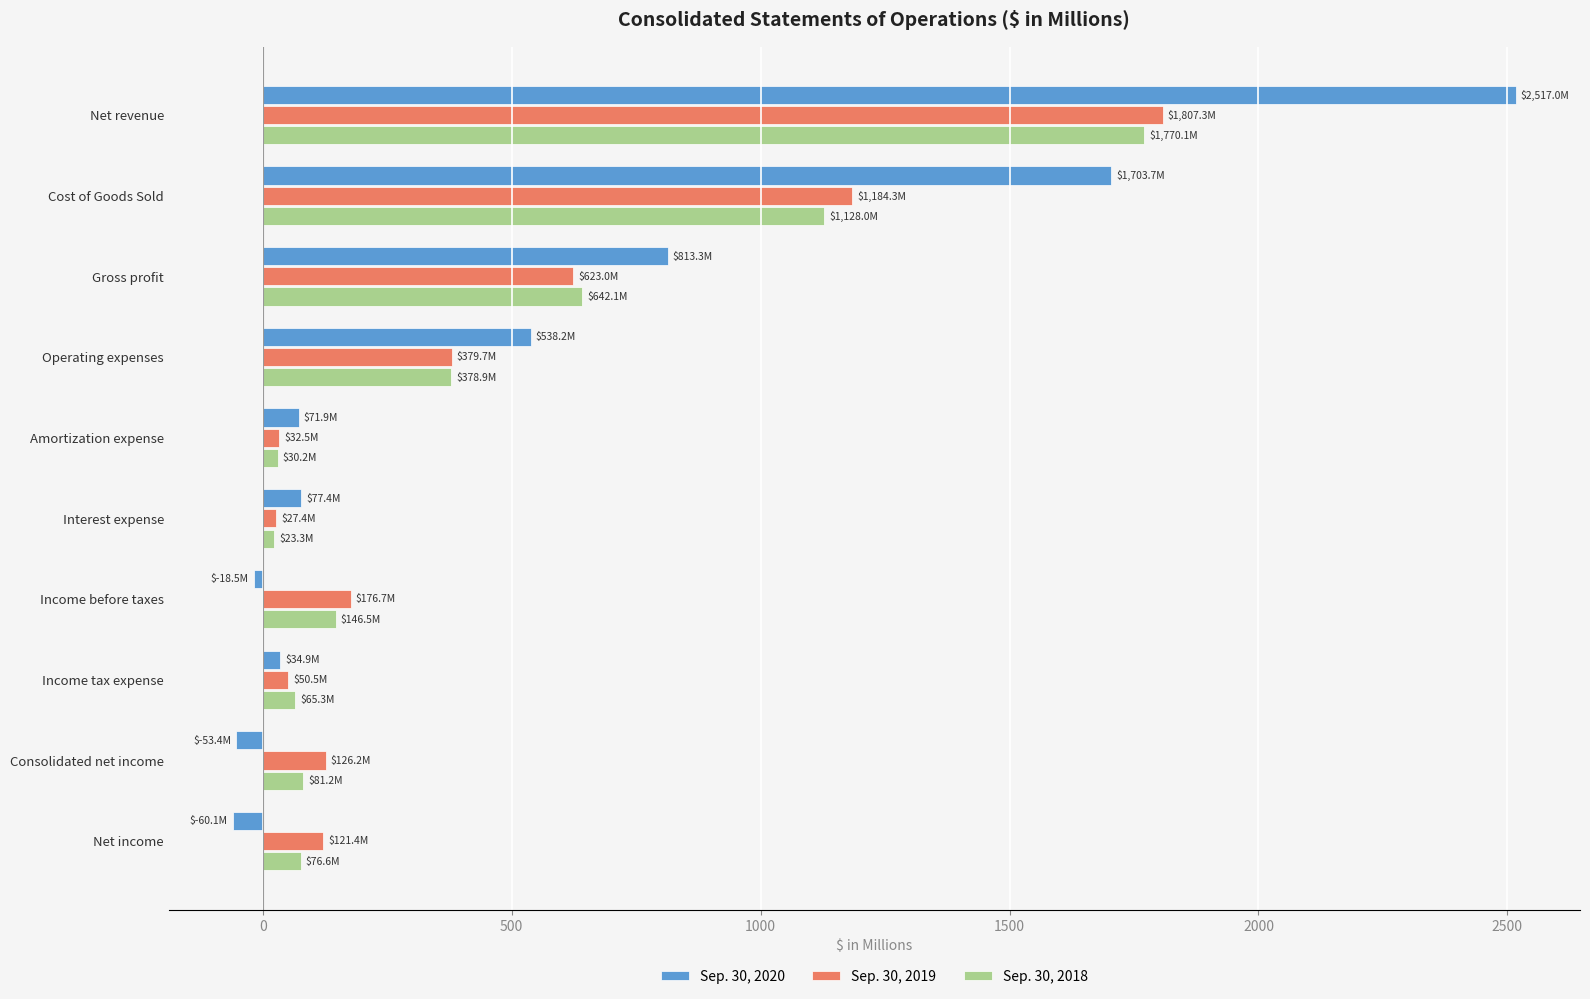

Which series has the widest spread of values?

Sep. 30, 2020